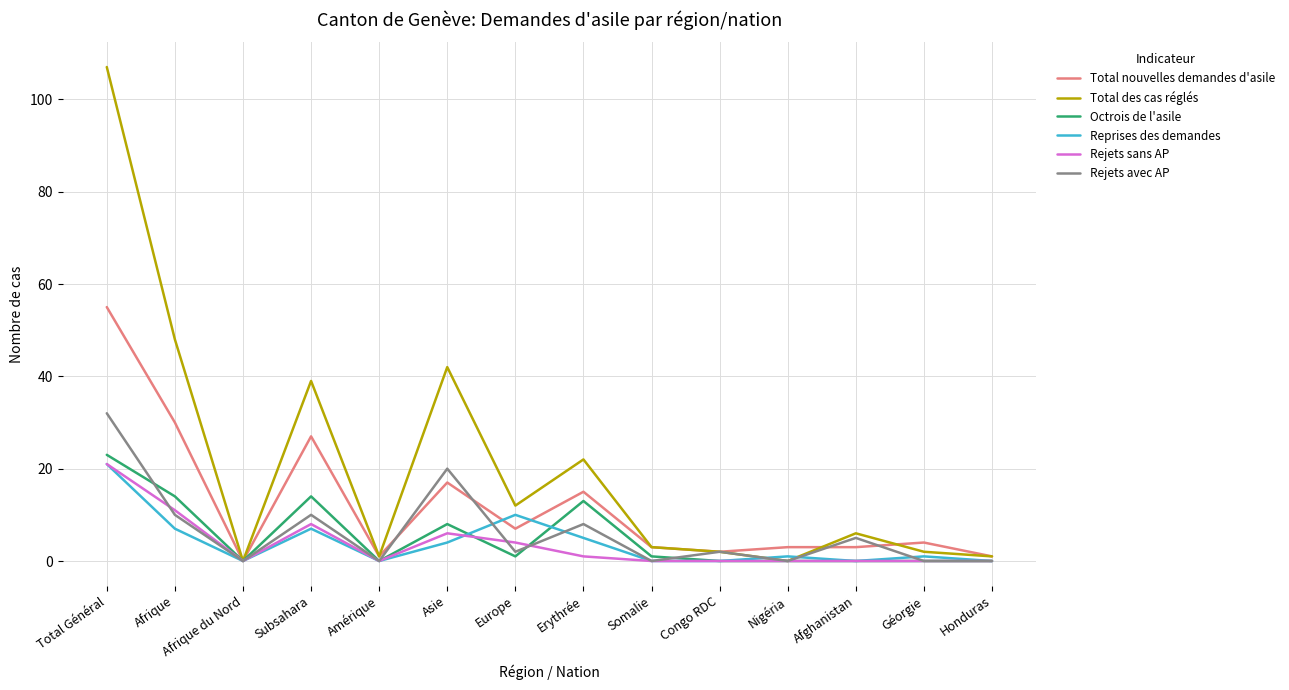

Reading left to right, what are all the values shown in this chart?

Total nouvelles demandes d'asile: Total Général=55	Afrique=30	Afrique du Nord=0	Subsahara=27	Amérique=1	Asie=17	Europe=7	Erythrée=15	Somalie=3	Congo RDC=2	Nigéria=3	Afghanistan=3	Géorgie=4	Honduras=1
Total des cas réglés: Total Général=107	Afrique=48	Afrique du Nord=0	Subsahara=39	Amérique=1	Asie=42	Europe=12	Erythrée=22	Somalie=3	Congo RDC=2	Nigéria=0	Afghanistan=6	Géorgie=2	Honduras=1
Octrois de l'asile: Total Général=23	Afrique=14	Afrique du Nord=0	Subsahara=14	Amérique=0	Asie=8	Europe=1	Erythrée=13	Somalie=1	Congo RDC=0	Nigéria=0	Afghanistan=0	Géorgie=0	Honduras=0
Reprises des demandes: Total Général=21	Afrique=7	Afrique du Nord=0	Subsahara=7	Amérique=0	Asie=4	Europe=10	Erythrée=5	Somalie=0	Congo RDC=0	Nigéria=1	Afghanistan=0	Géorgie=1	Honduras=0
Rejets sans AP: Total Général=21	Afrique=11	Afrique du Nord=0	Subsahara=8	Amérique=0	Asie=6	Europe=4	Erythrée=1	Somalie=0	Congo RDC=0	Nigéria=0	Afghanistan=0	Géorgie=0	Honduras=0
Rejets avec AP: Total Général=32	Afrique=10	Afrique du Nord=0	Subsahara=10	Amérique=0	Asie=20	Europe=2	Erythrée=8	Somalie=0	Congo RDC=2	Nigéria=0	Afghanistan=5	Géorgie=0	Honduras=0